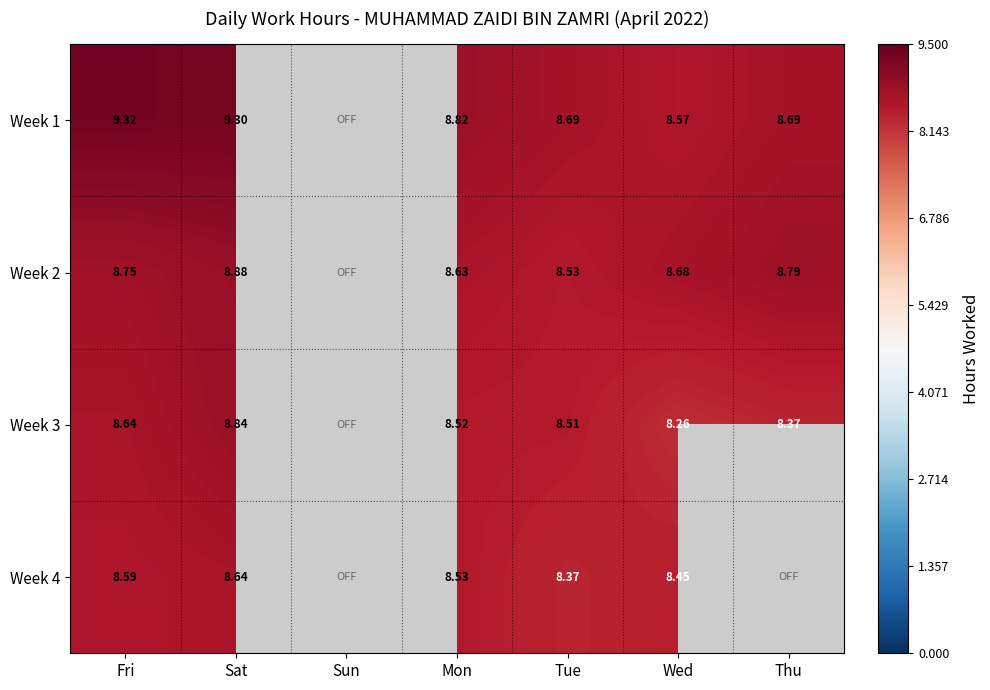

Is the value of Week 3 at Mon greater than the value of Week 2 at Tue?

No